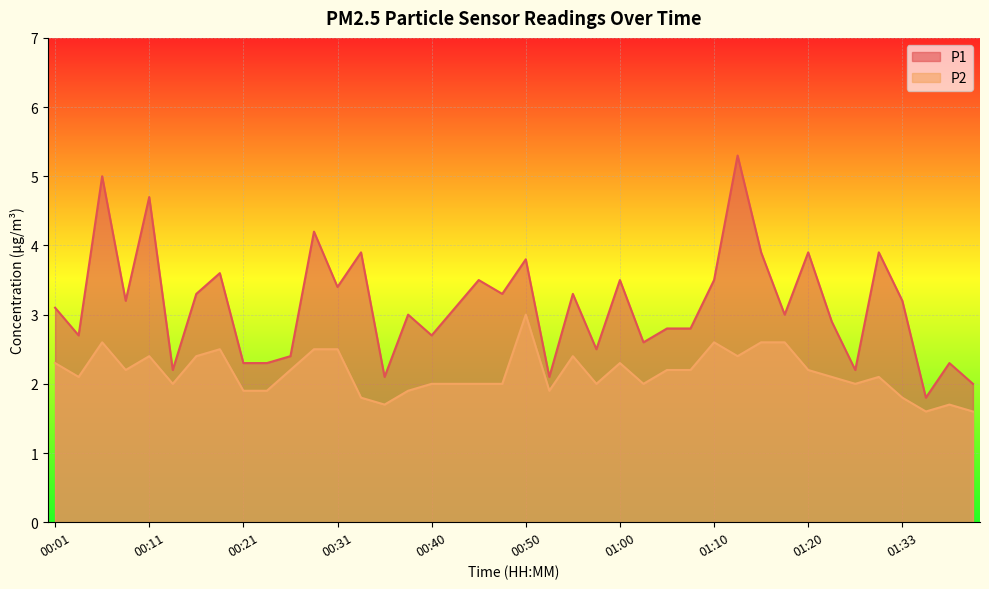

Is it true that P1 equals 6.4 at 01:15?

False